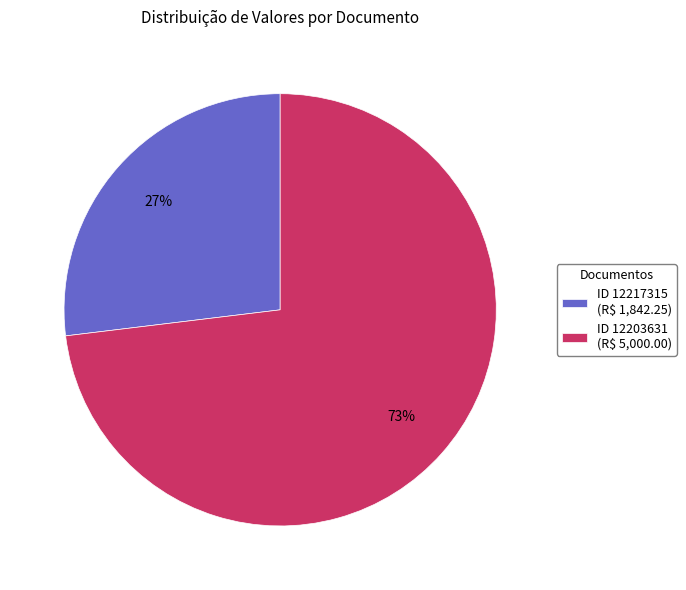

What percentage is the ID 12203631 (R$ 5,000.00) slice, to the nearest percent?

73%